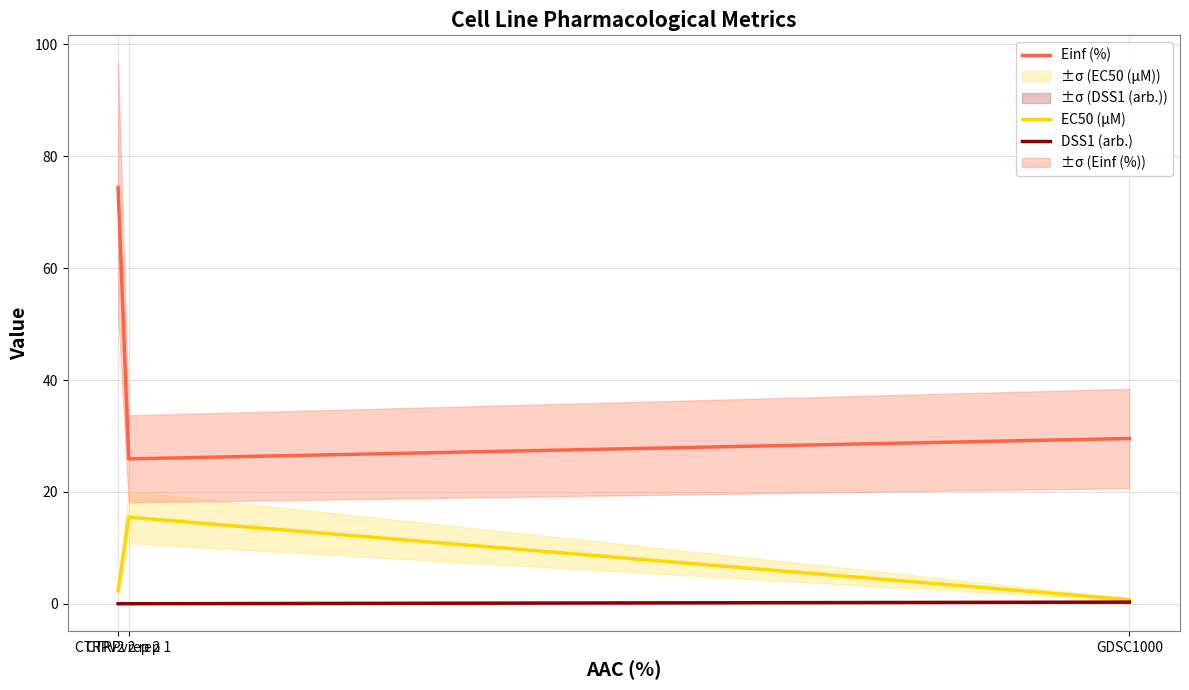

Which category has the lowest value in the Einf (%) series?

CTRPv2 rep 1